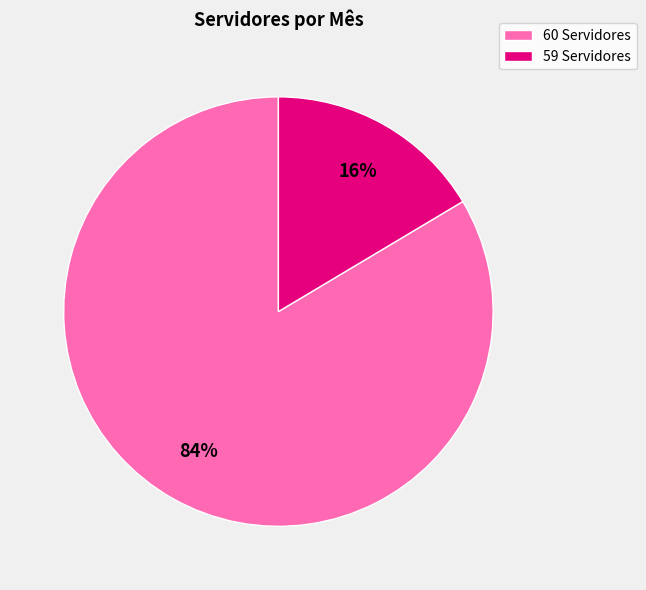

Which has a higher value, 60 Servidores or 59 Servidores?

60 Servidores